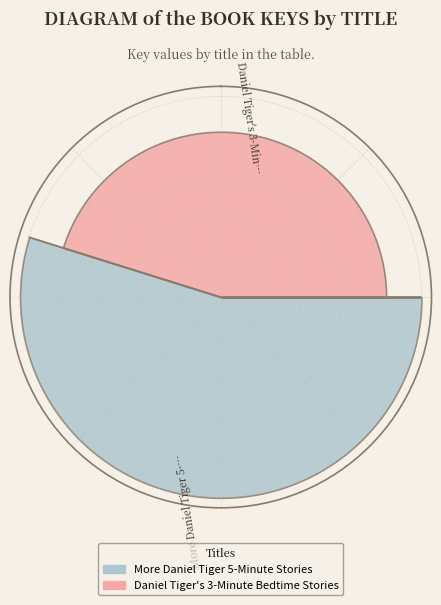

Rank the categories by value from lowest to highest.

Daniel Tiger's 3-Minute Bedtime Stories, More Daniel Tiger 5-Minute Stories